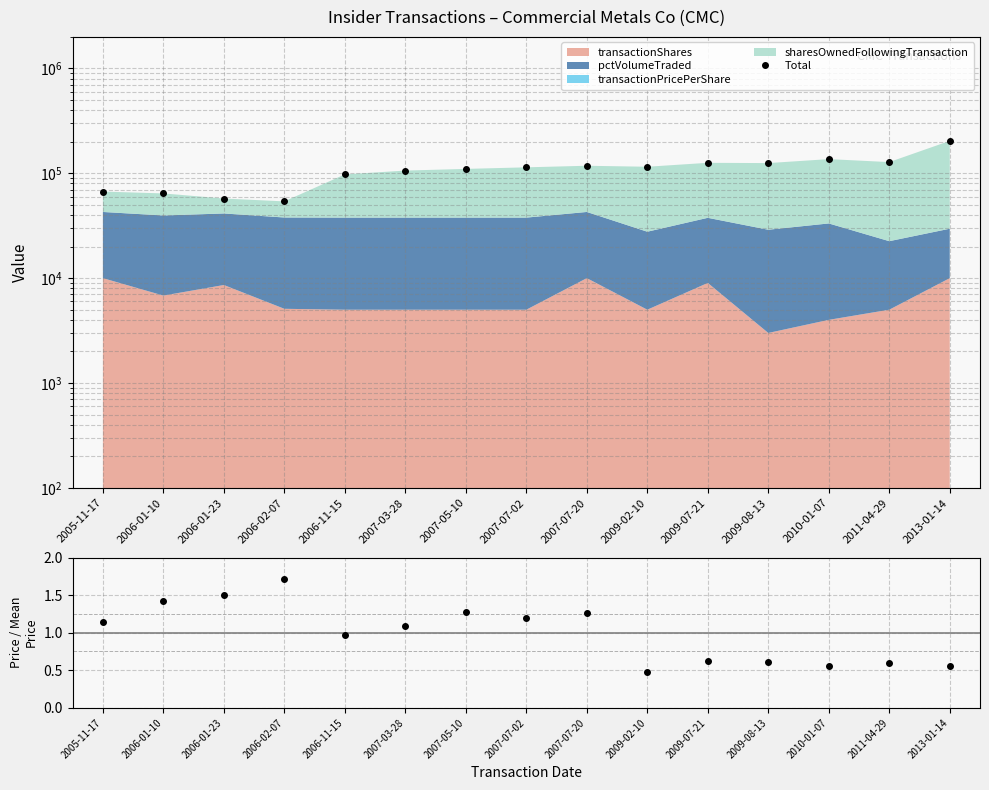

Which series has the largest range (max minus min)?

Total